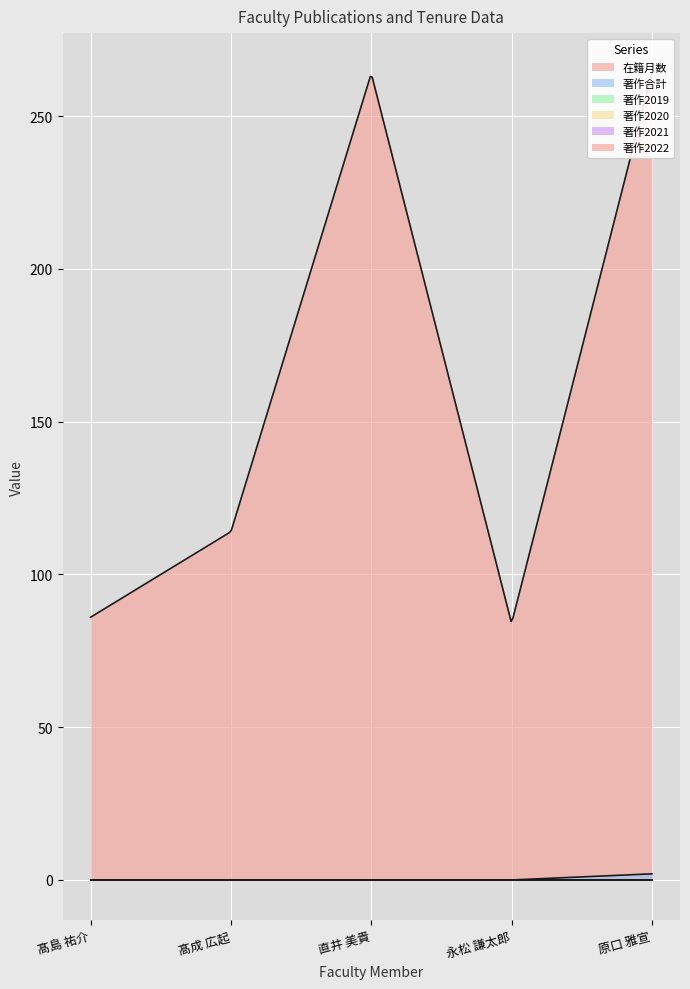

Between 永松 謙太郎 and 原口 雅宣, which is larger?

原口 雅宣